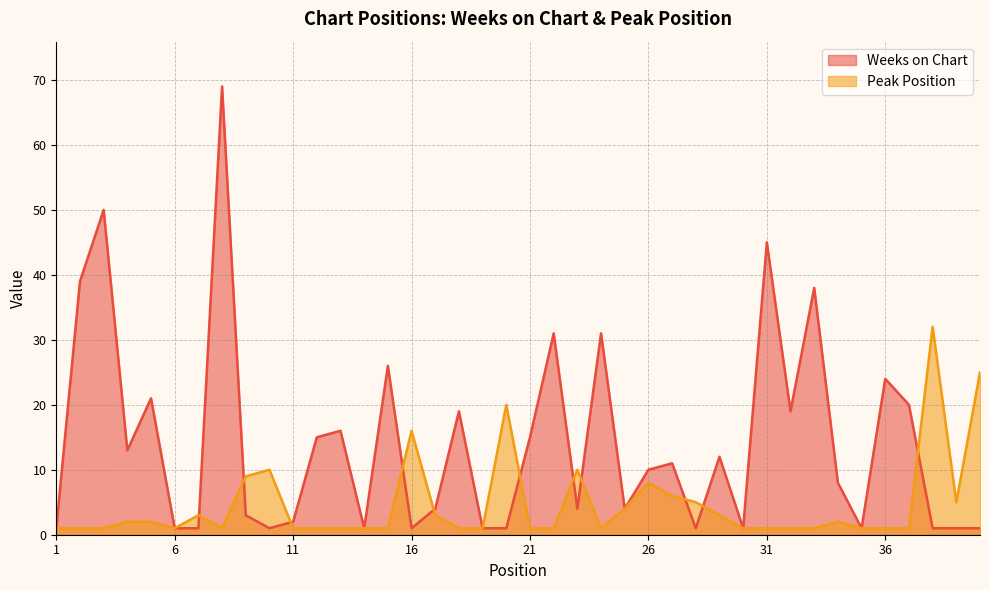

True or false: Peak Position has a value of 0 at 30.

False